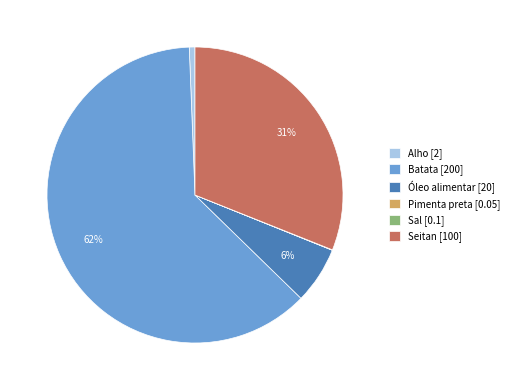

What is the largest slice in the pie chart?

Batata